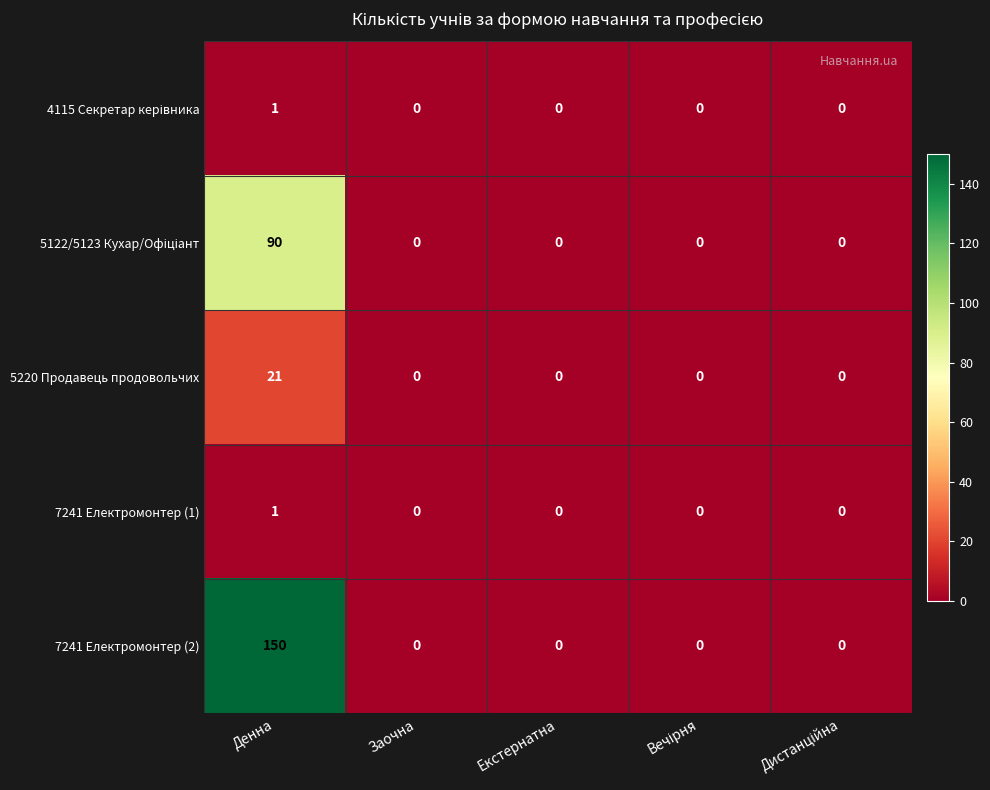

Is it true that 7241 Електромонтер (2) equals -53 at Заочна?

False